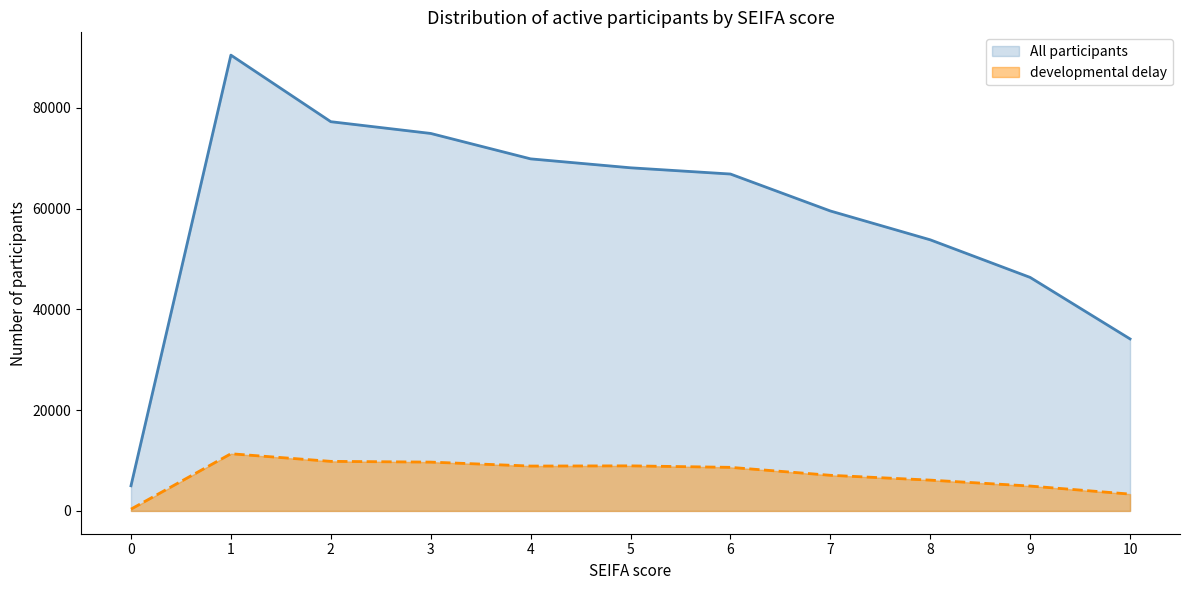

What is the difference between the All participants values at 3 and 9?

28580